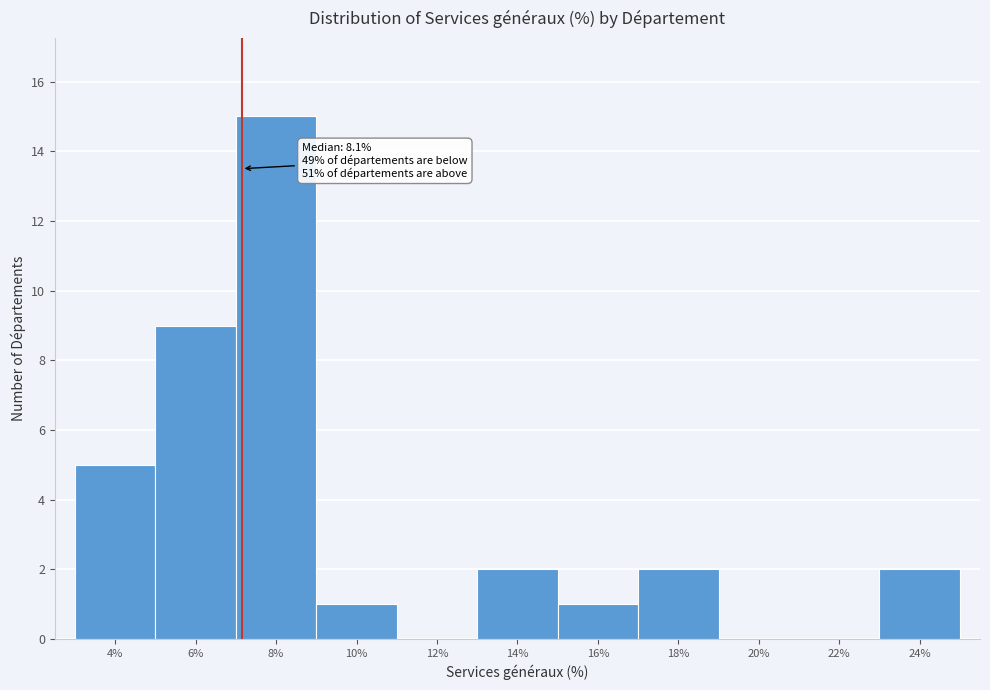

Reading left to right, list all the values displayed in this chart.

4%=5	6%=9	8%=15	10%=1	12%=0	14%=2	16%=1	18%=2	20%=0	22%=0	24%=2